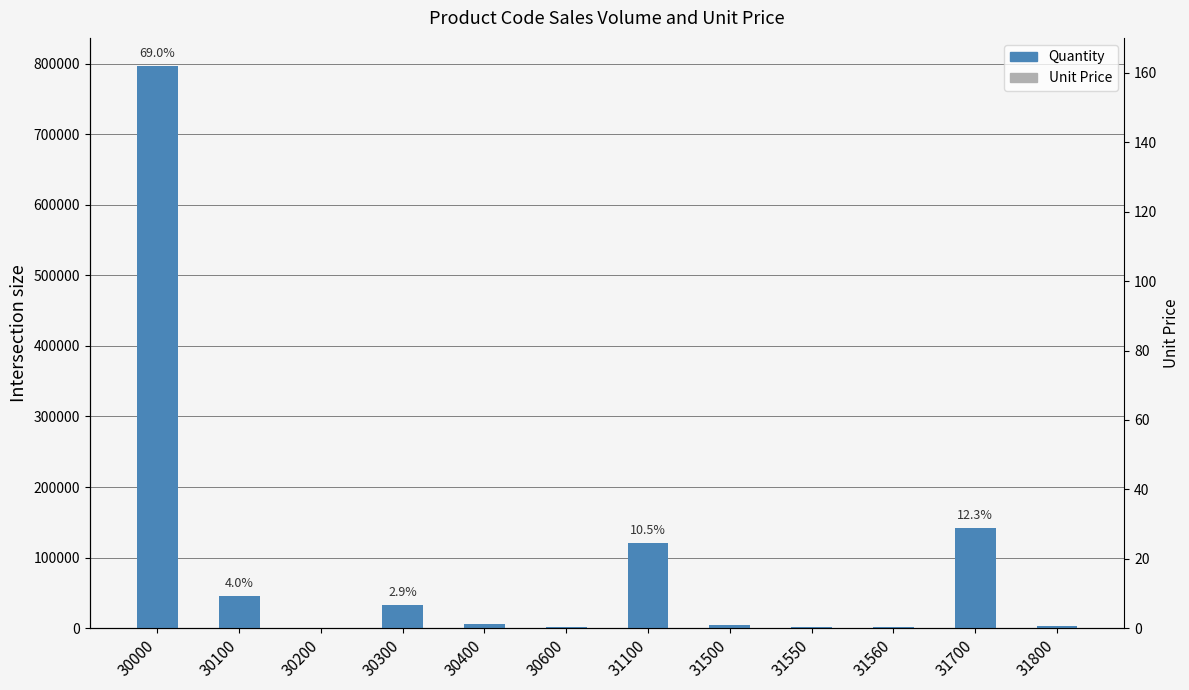

How many data points in Unit Price are above 100?

6